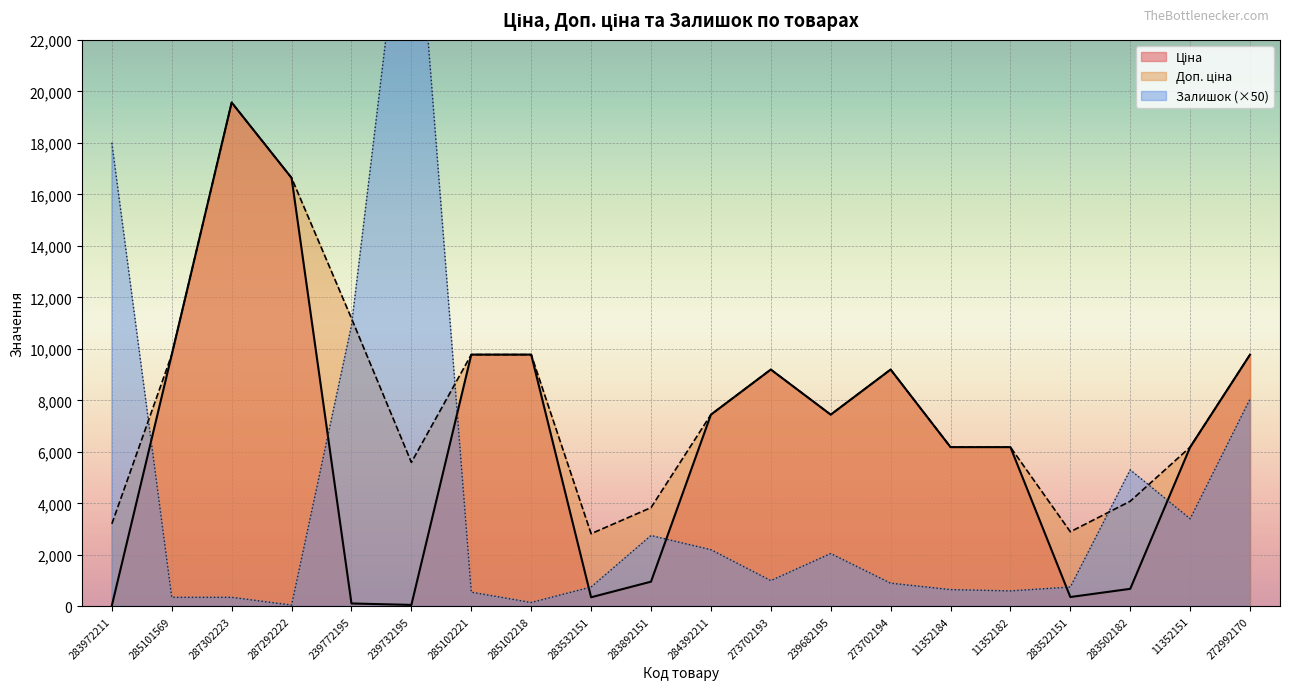

True or false: Ціна and Доп. ціна cross at least once.

False